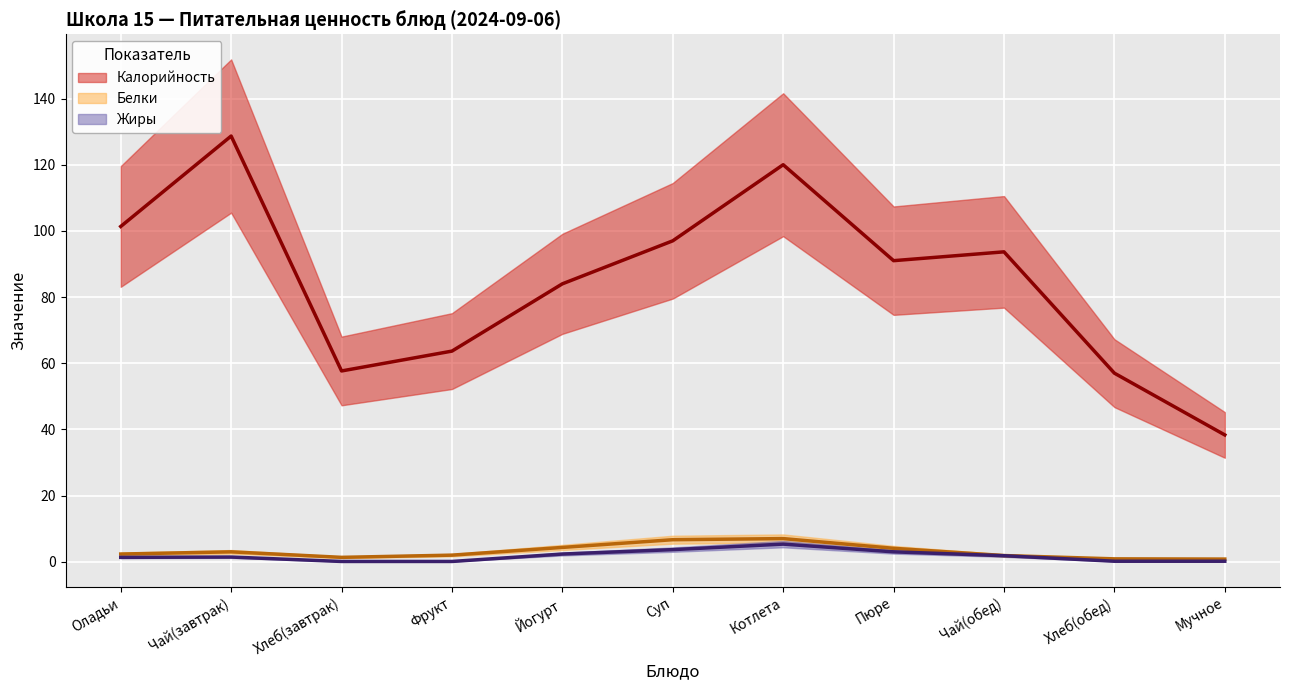

True or false: Жиры and Белки intersect in this chart.

True